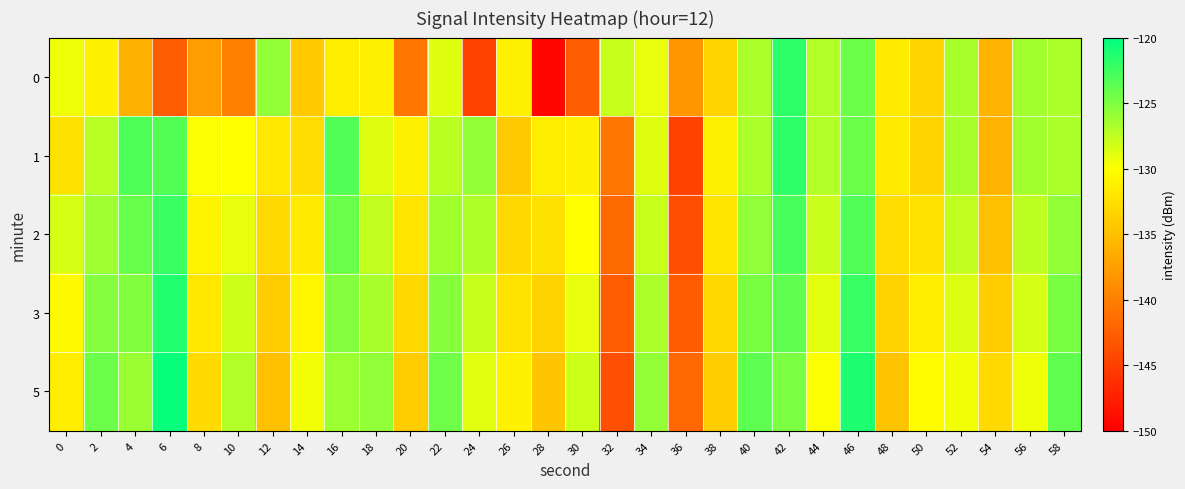

Which series changed the most between 2 and 36?

1